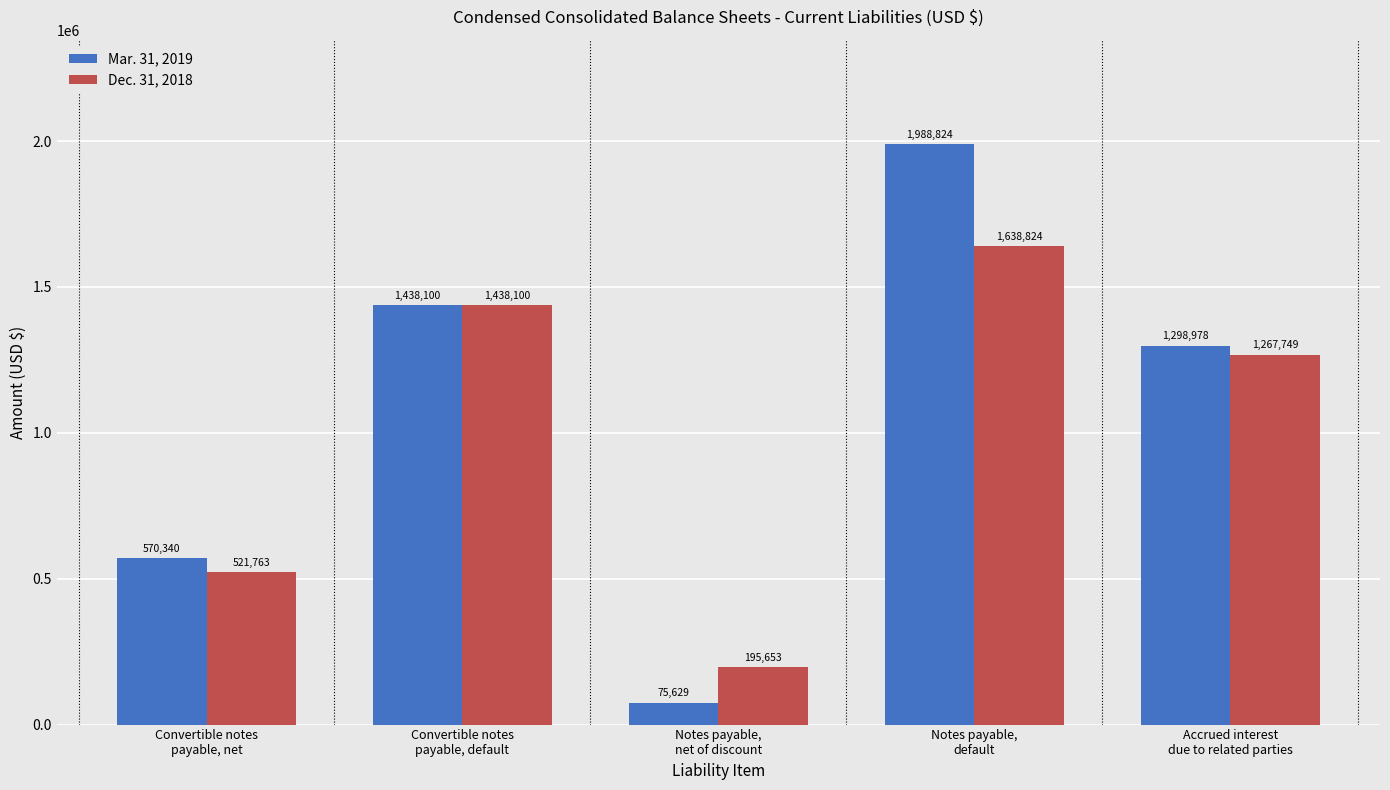

Which series has the largest total across all categories?

Mar. 31, 2019